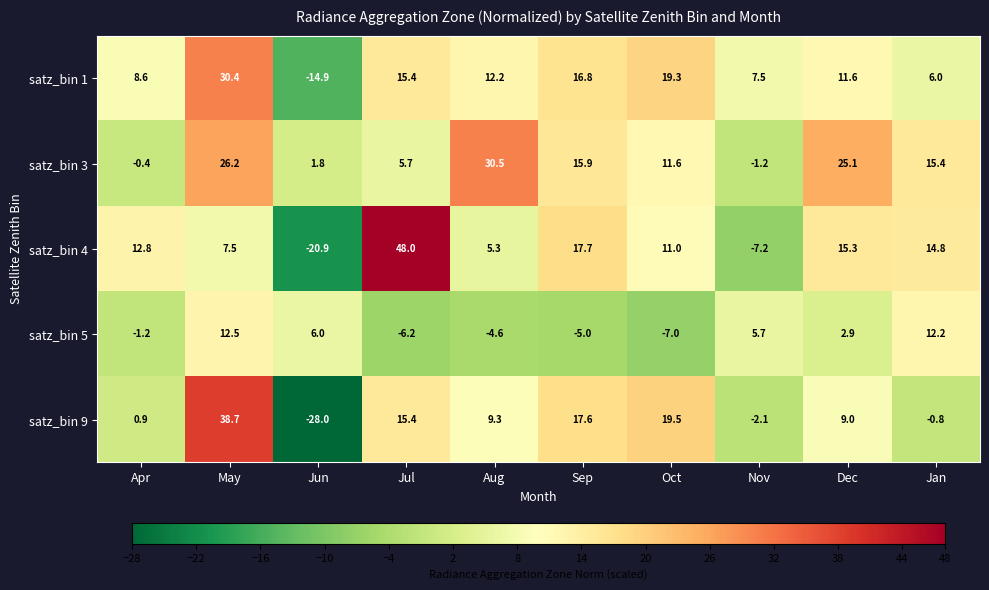

Which series changed the most between Jun and Nov?

satz_bin 9